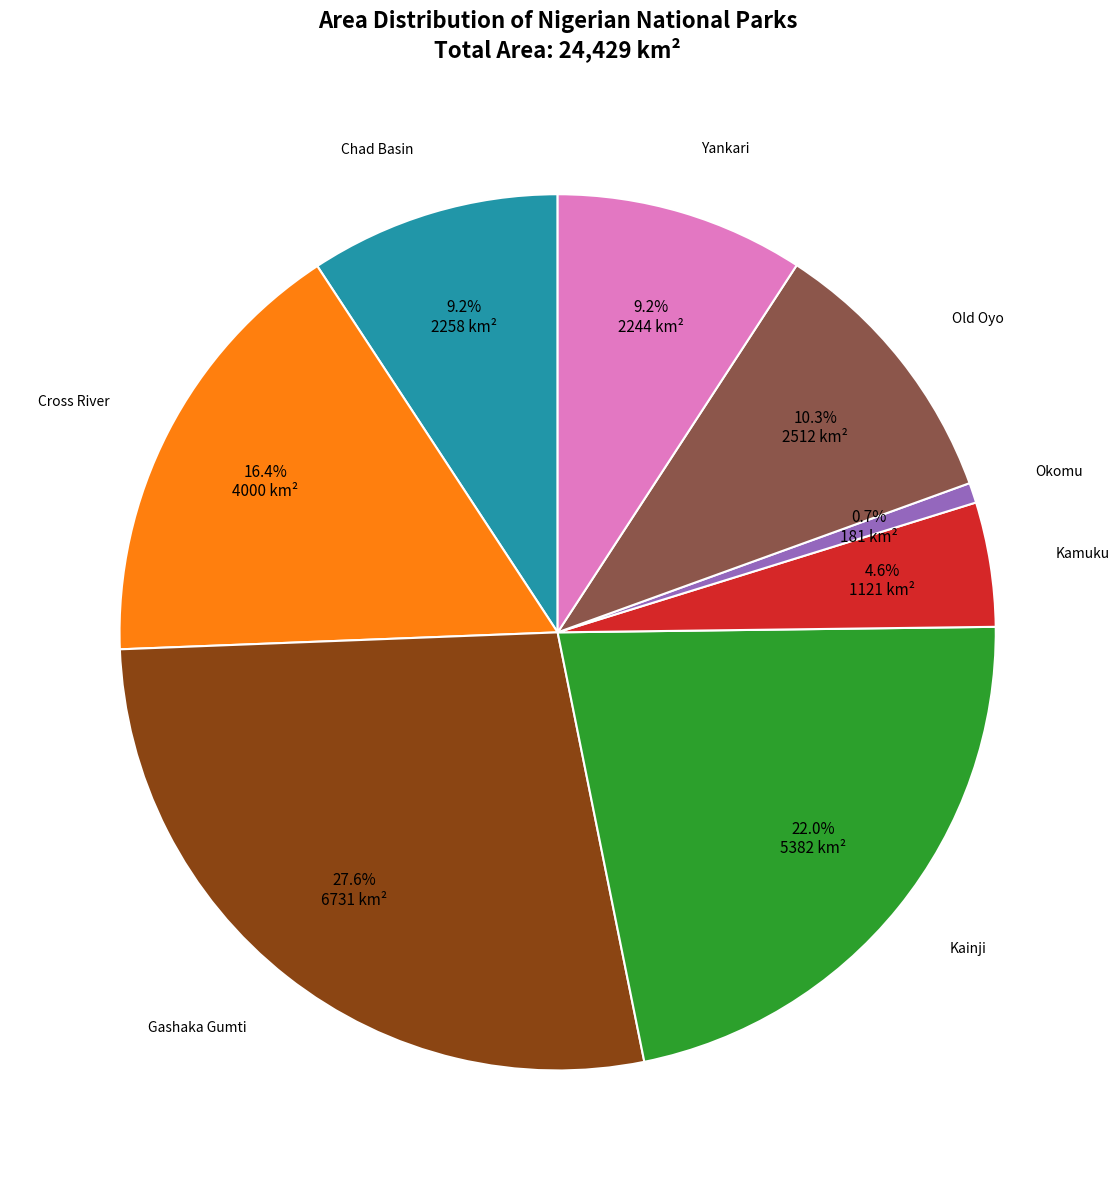

Is there a majority slice in this chart?

No